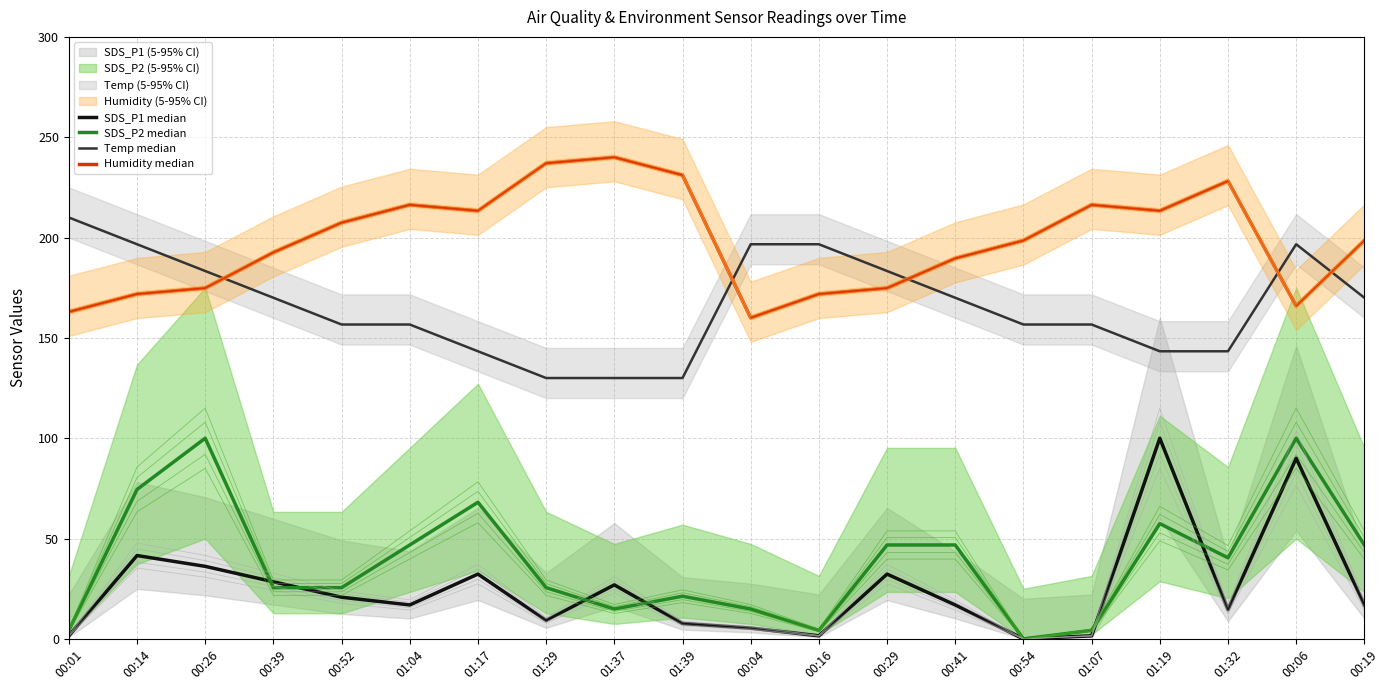

True or false: SDS_P2 and Temp cross at least once.

False